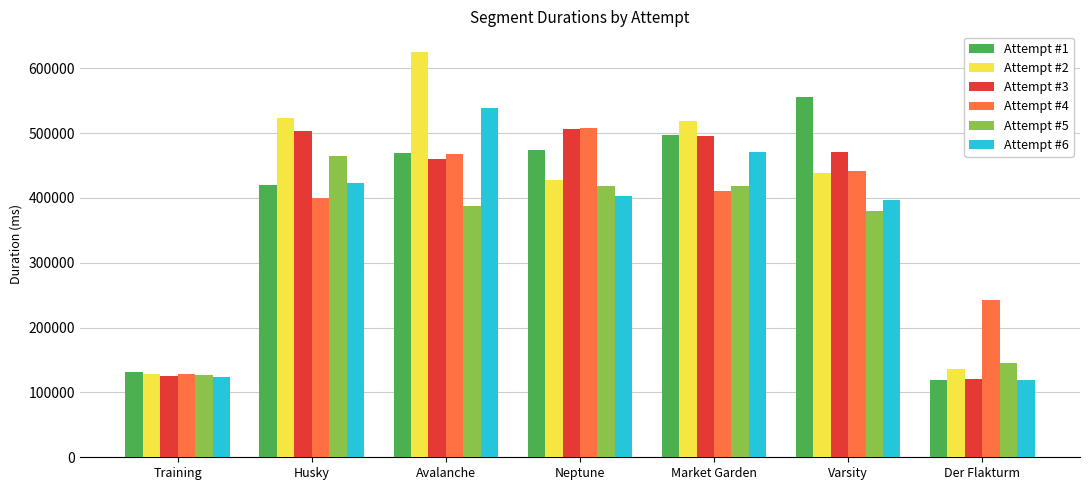

At which category does the chart reach its peak across all series?

Avalanche